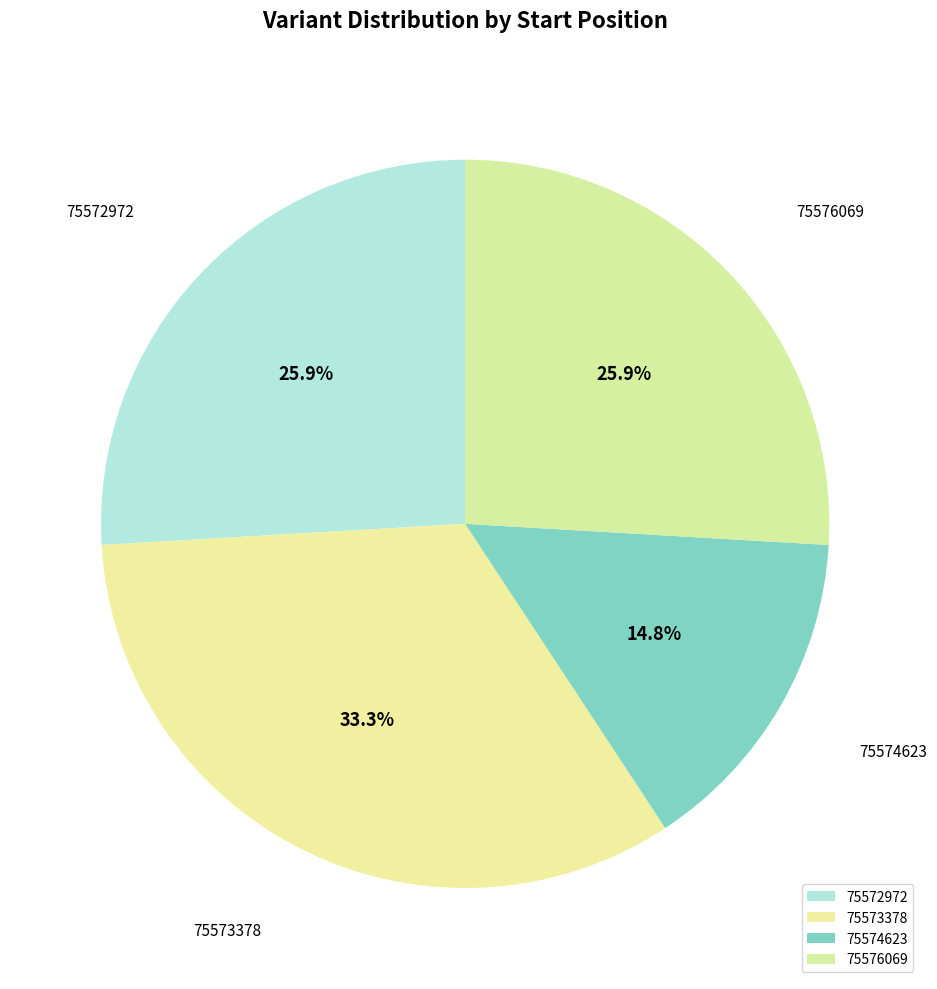

Which category has the biggest portion of the pie?

75573378